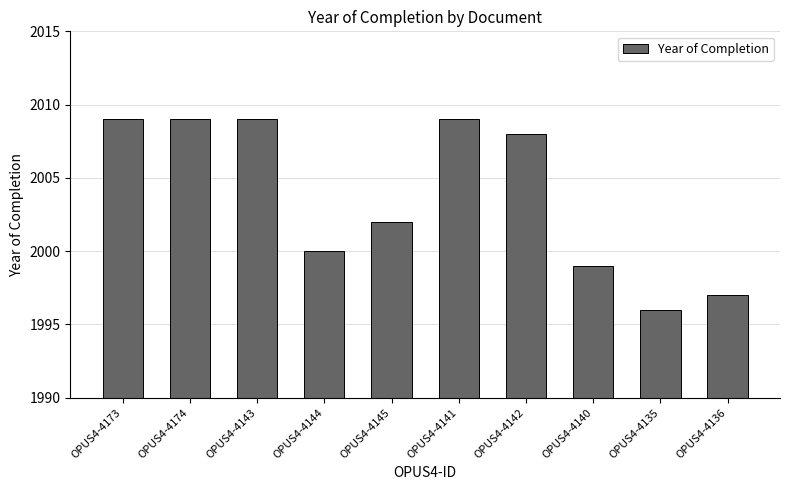

What is the ratio of the value at OPUS4-4142 to the value at OPUS4-4135?

1.0